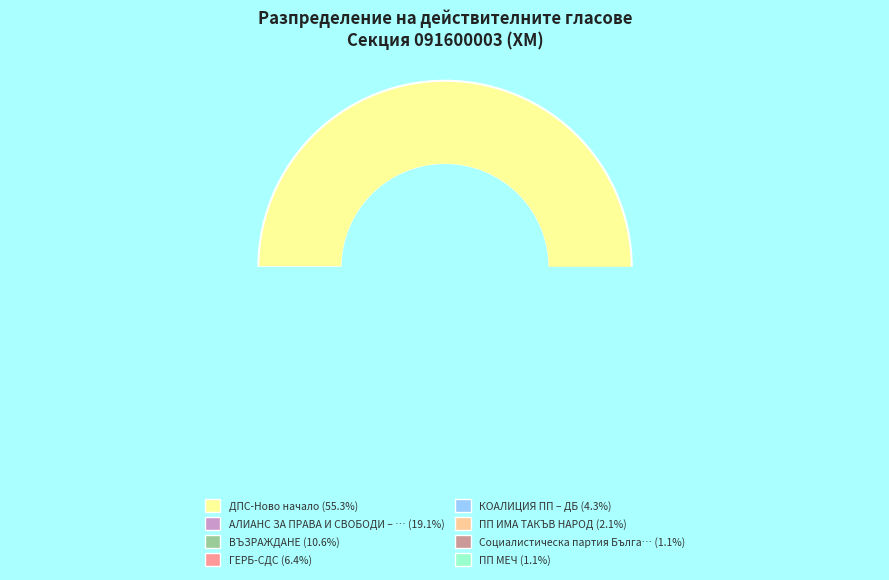

The ПП МЕЧ slice represents 1% of the pie. True or false?

True